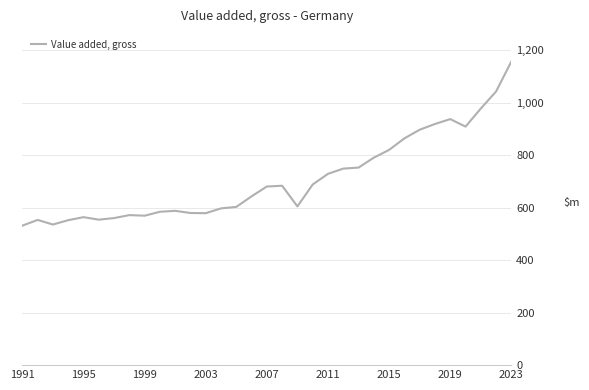

Does the chart have visible grid lines?

Yes